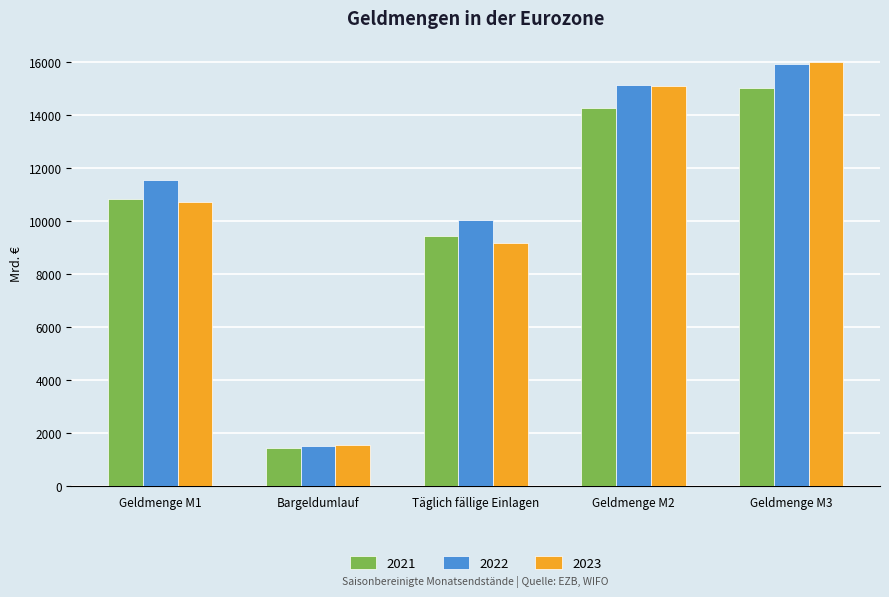

The 2021 series shows 2399.7 at Bargeldumlauf. True or false?

False